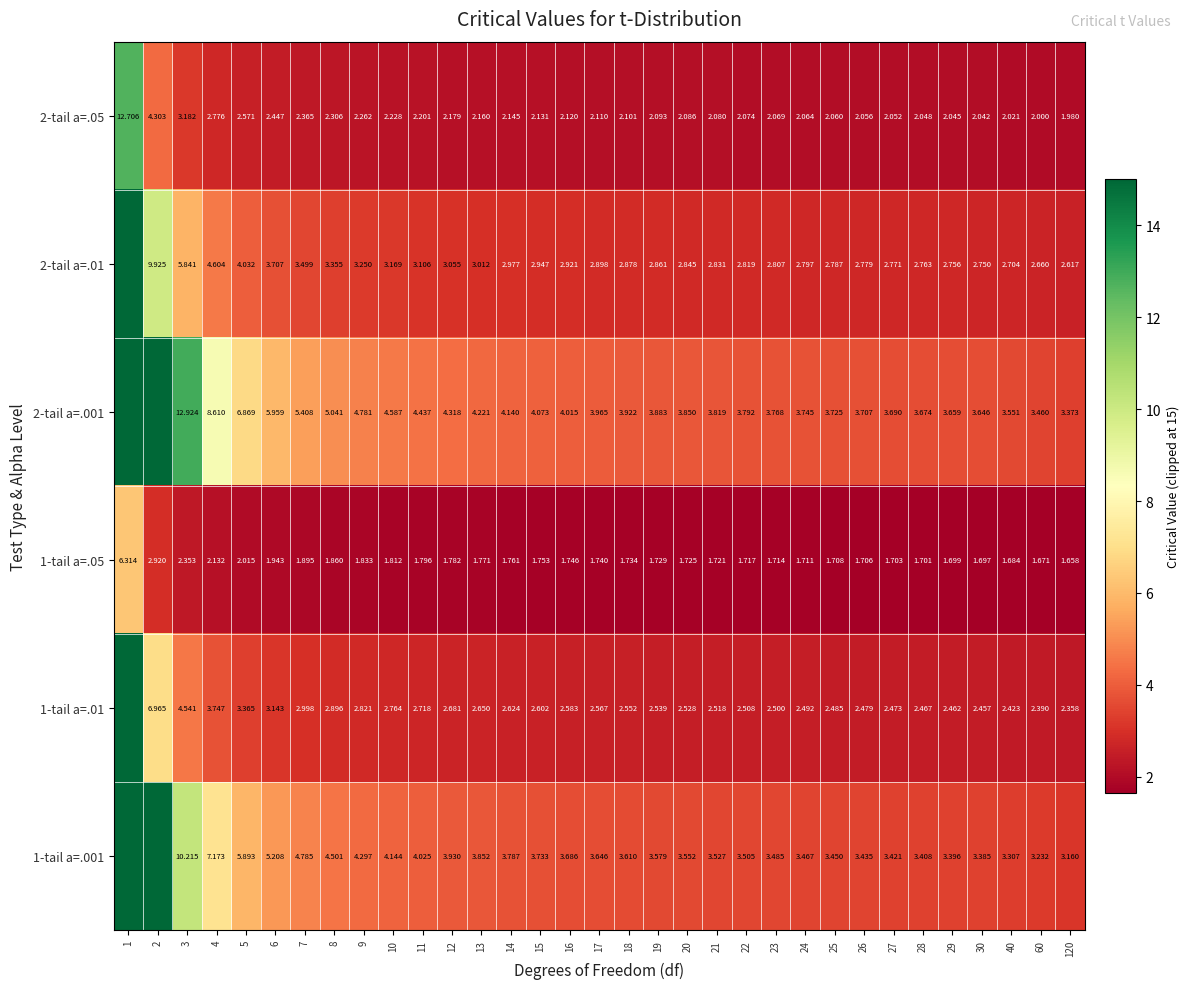

Is the value of 2-tail a=.001 at 28 greater than the value of 1-tail a=.05 at 7?

Yes